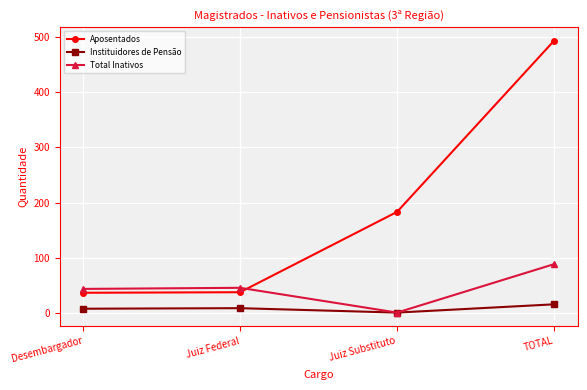

In Instituidores de Pensão, how many points are lower than both neighbors (excluding endpoints)?

1